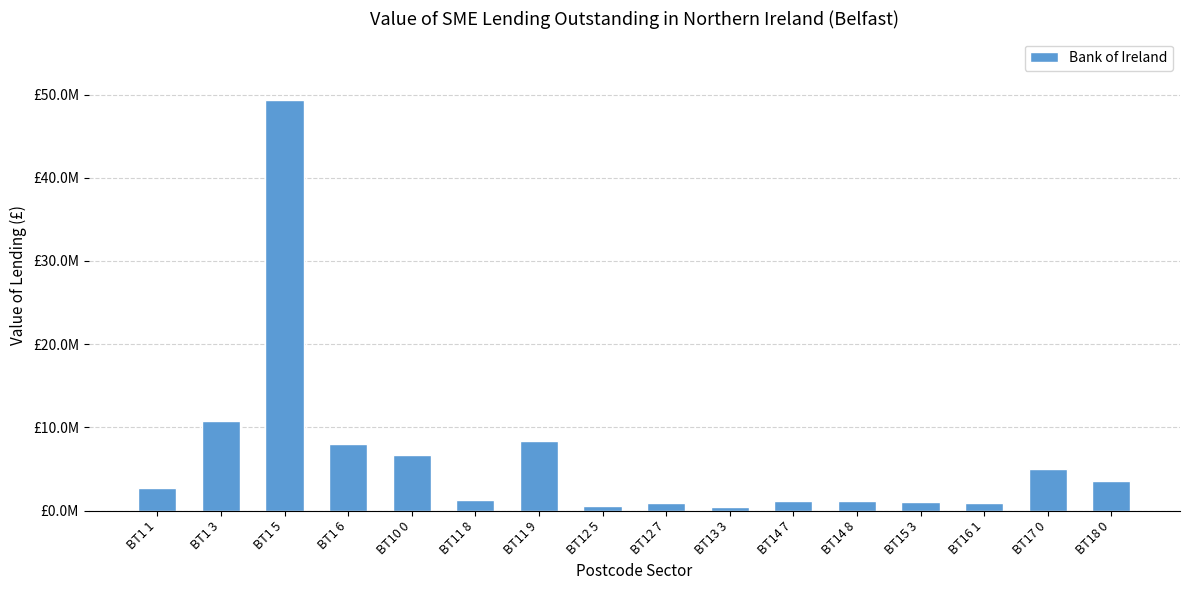

Reading left to right, transcribe all the data shown in this chart.

2706526.0	10749404.8	49332047.8	8004636.7	6679813.2	1333614.9	8374192.8	505736.5	861990.1	418284.6	1194639.0	1133319.0	981995.8	925387.7	4948655.2	3541141.3